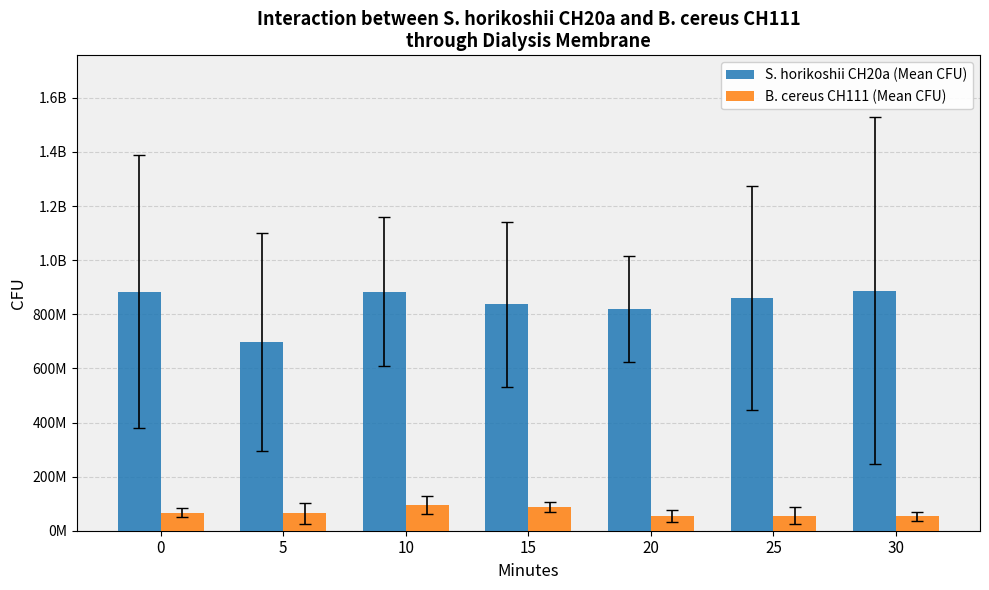

What are all the series names shown in the legend?

S. horikoshii CH20a (Mean CFU), B. cereus CH111 (Mean CFU)